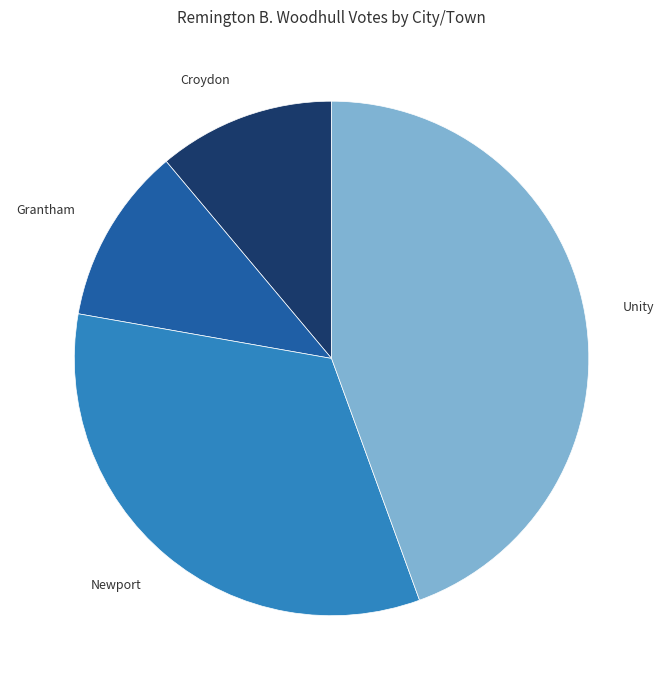

Between Newport and Grantham, which is larger?

Newport